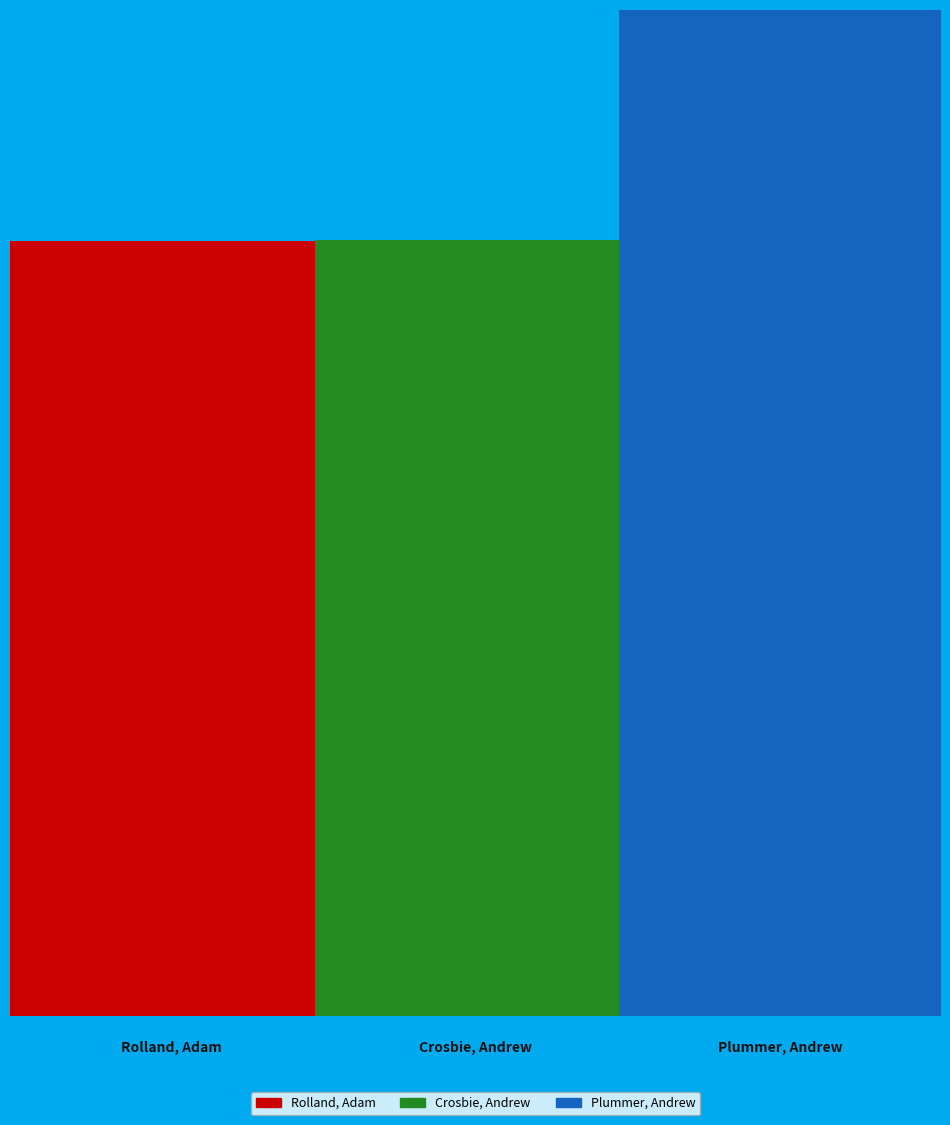

To the nearest percent, what is the average slice percentage?

33%